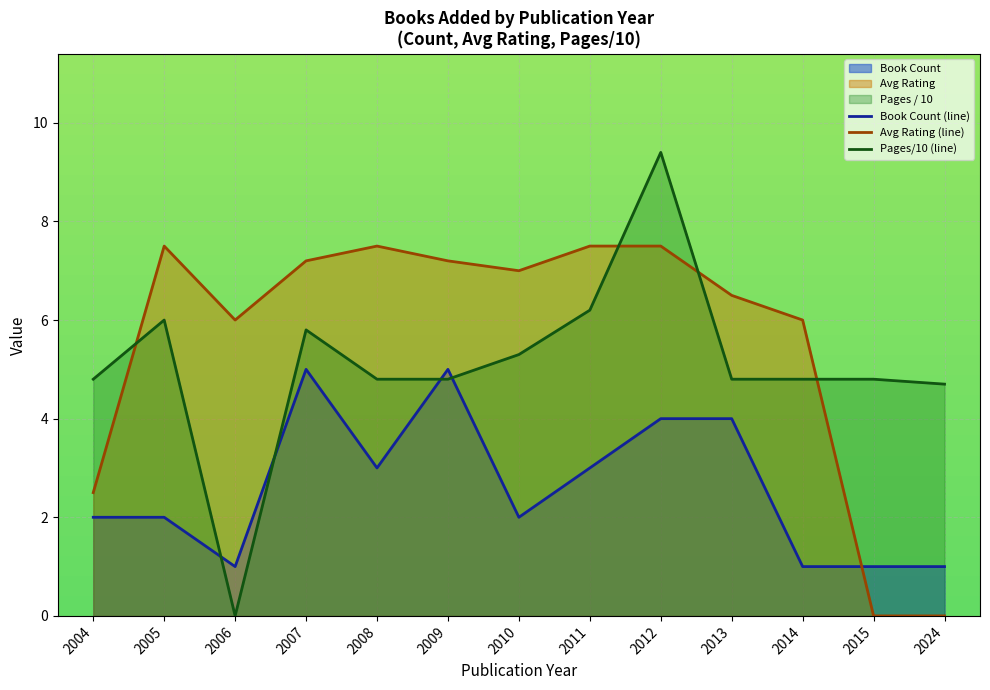

List the labels in order of Book Count (line) value, smallest first.

2006, 2014, 2015, 2024, 2004, 2005, 2010, 2008, 2011, 2012, 2013, 2007, 2009